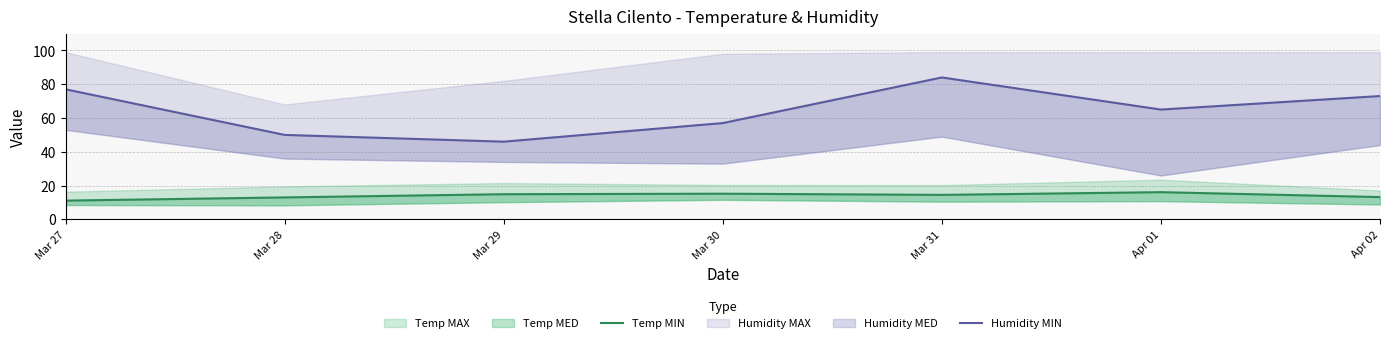

What is the difference between the Humidity MIN values at Apr 01 and Mar 29?

19.0